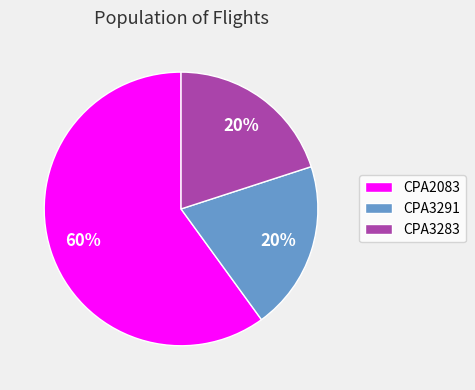

Count the number of slices in the pie.

3